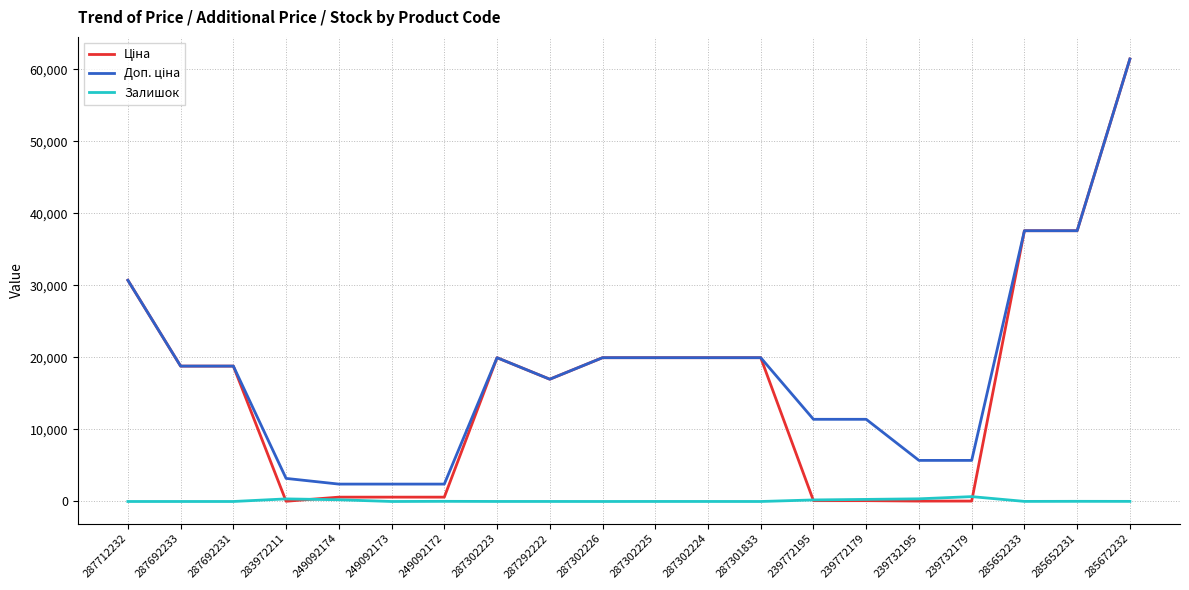

What is the spread (max minus min) of values at 287301833?

19964.2